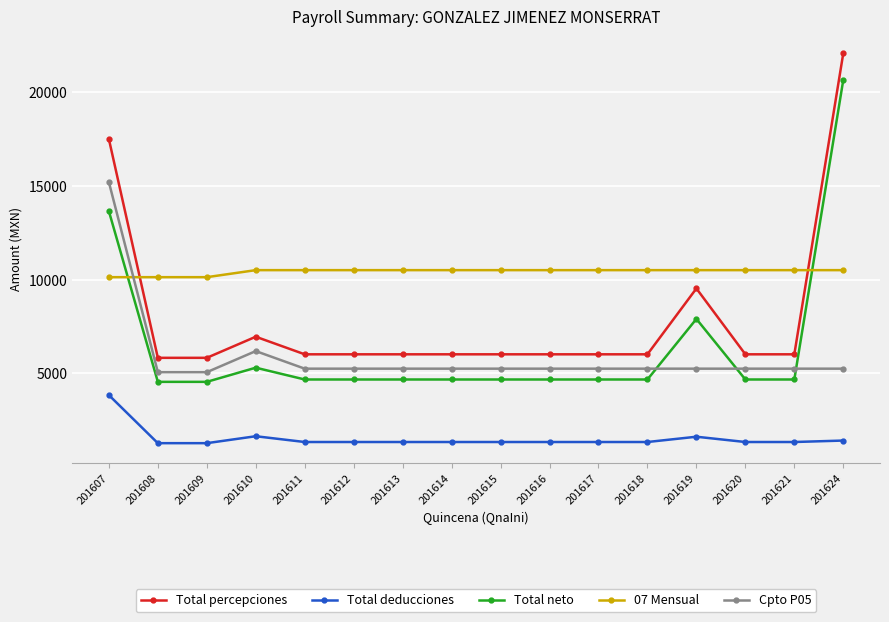

True or false: Total deducciones has more than 0 interior local peaks.

True